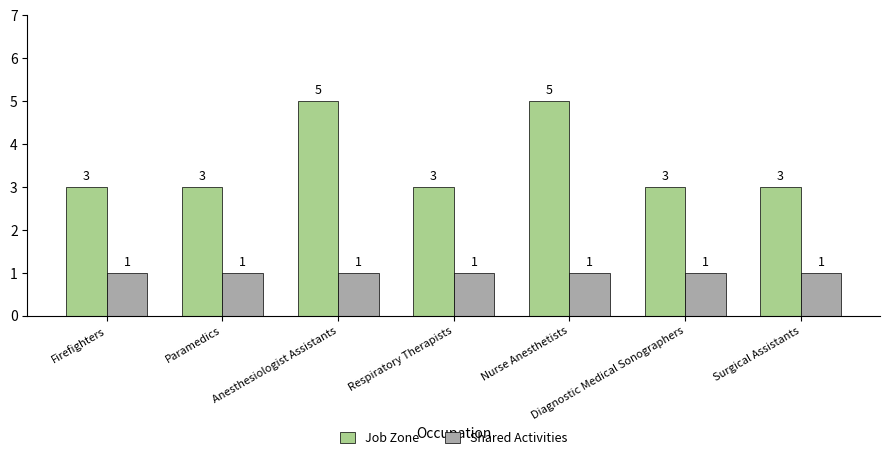

What is the smallest value displayed?

1